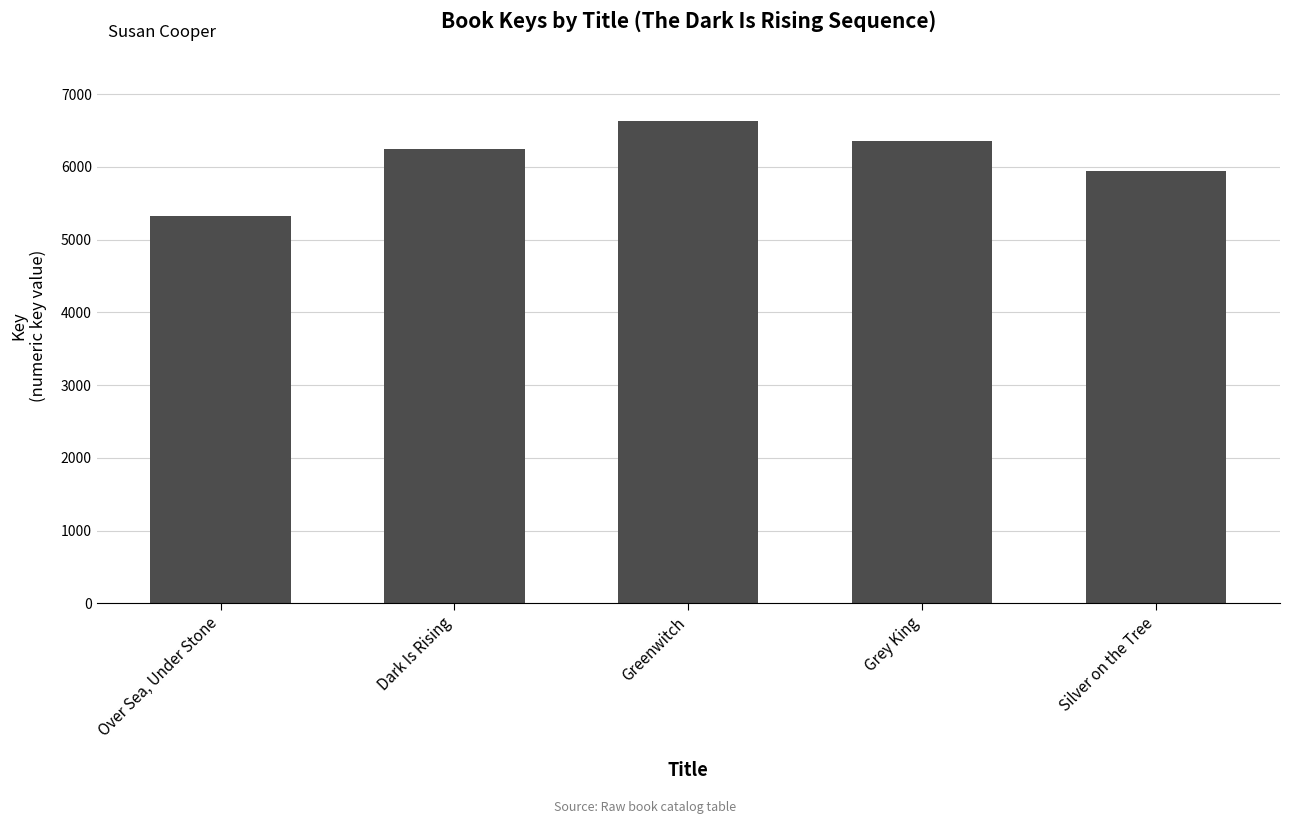

What is the label of the 4th bar from the right?

Dark Is Rising